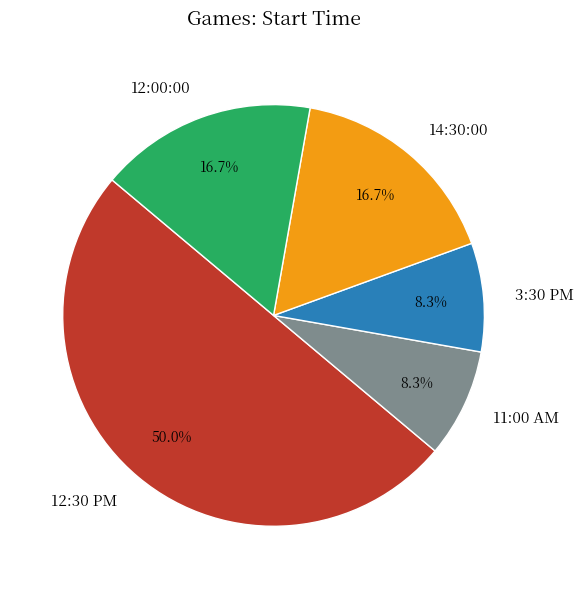

How much of the chart is everything except 11:00 AM?

91.7%